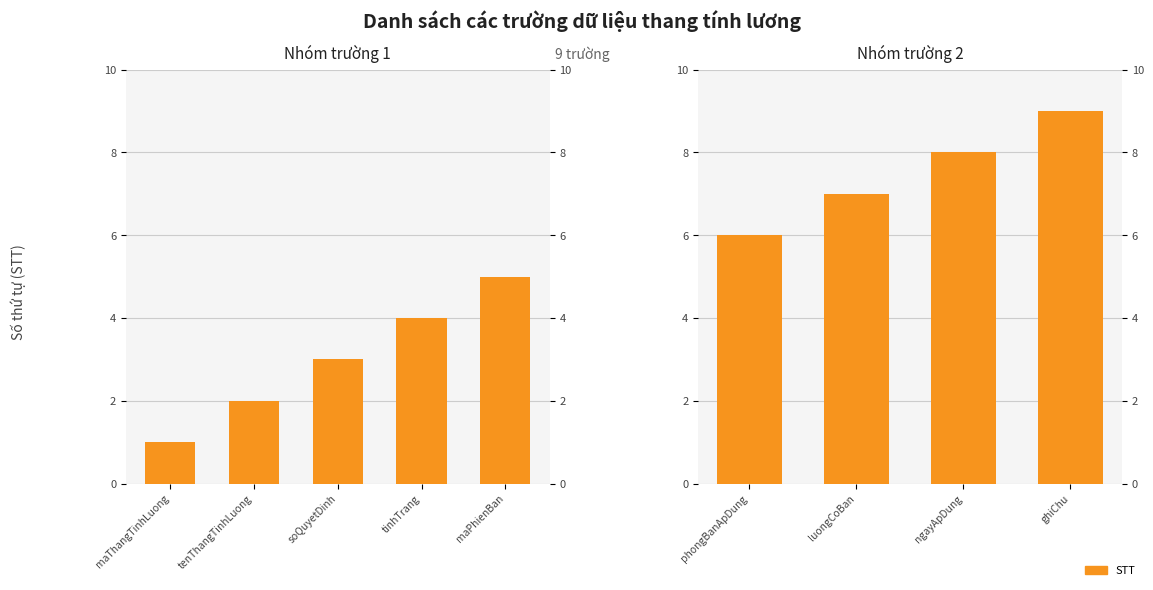

How many series are shown in this chart?

1